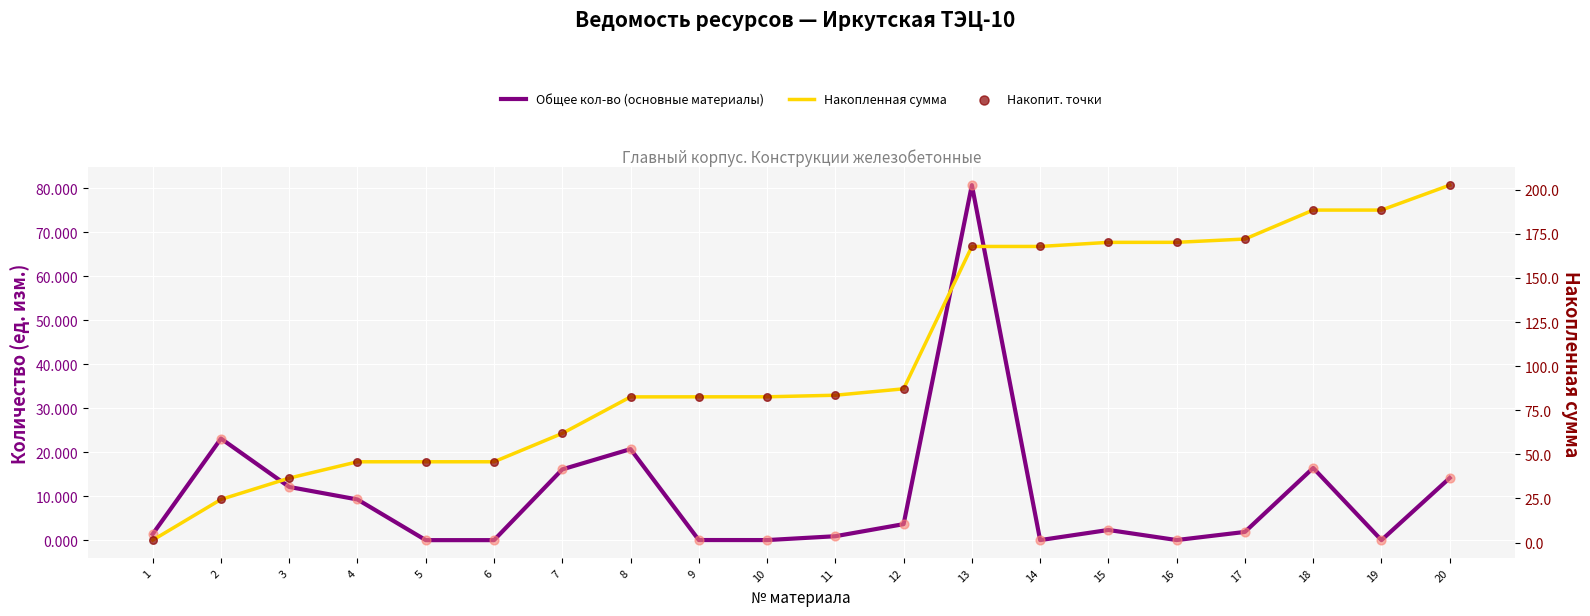

Is the value of Накопленная сумма at 16 greater than the value of Накопит. точки at 9?

Yes